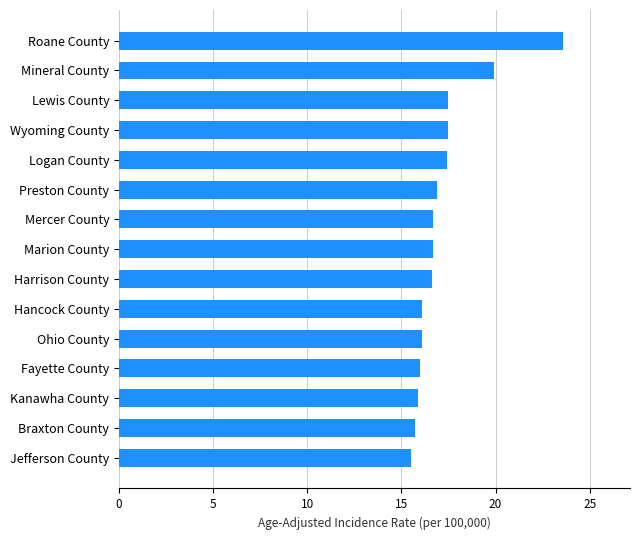

The chart shows a value of 7.9 at Ohio County. True or false?

False